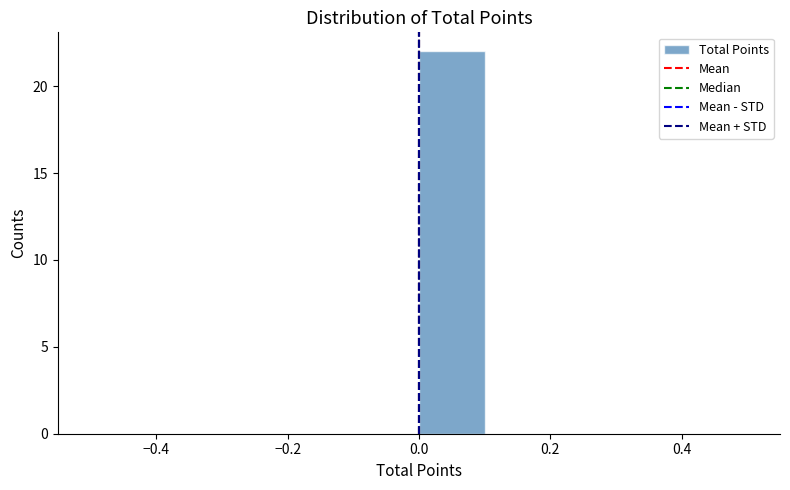

Over which range of the x-axis is the bar tallest?

0.0 to 0.1